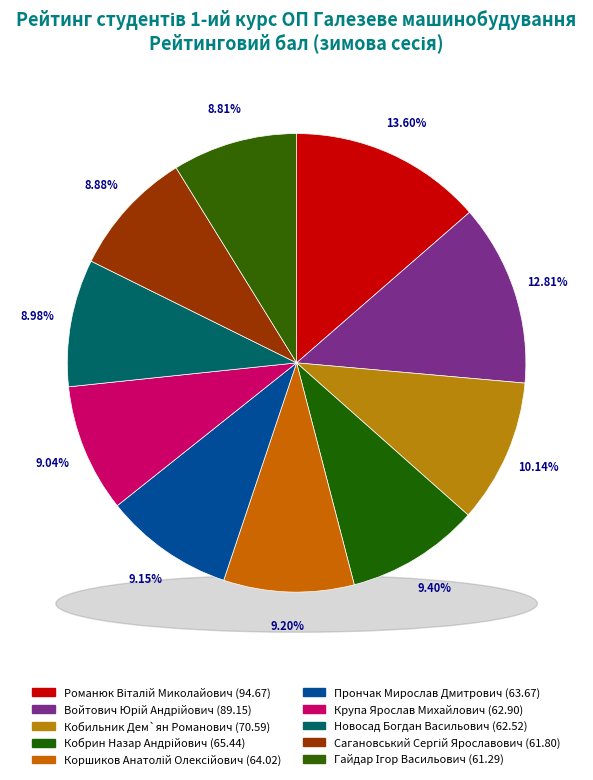

Is it true that Войтович Юрій Андрійович is 13% of the pie?

True